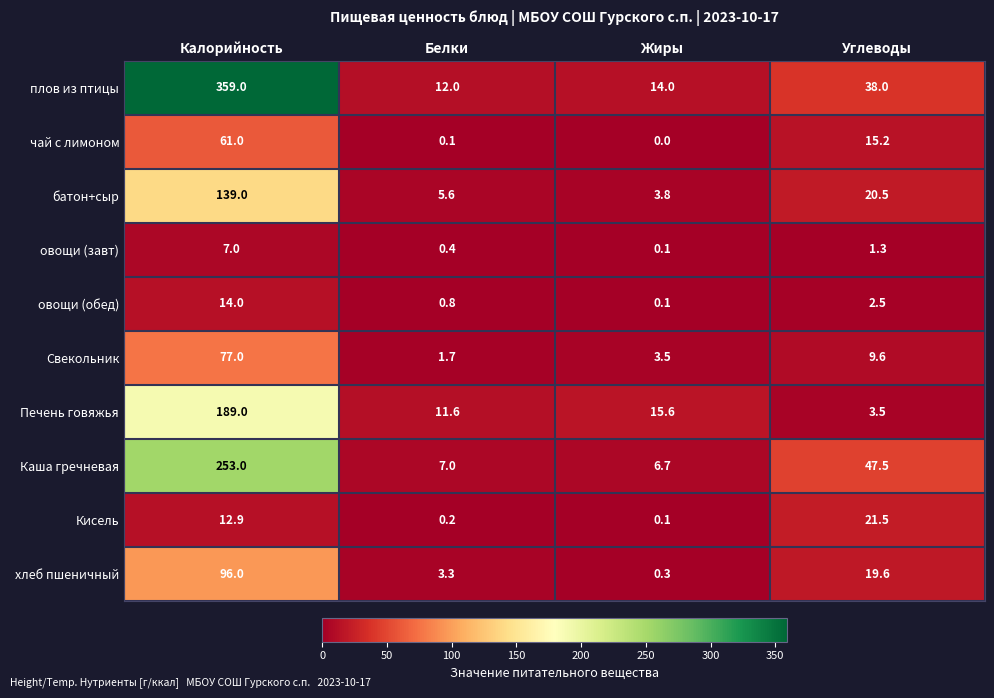

At which category does the chart reach its minimum across all series?

Жиры